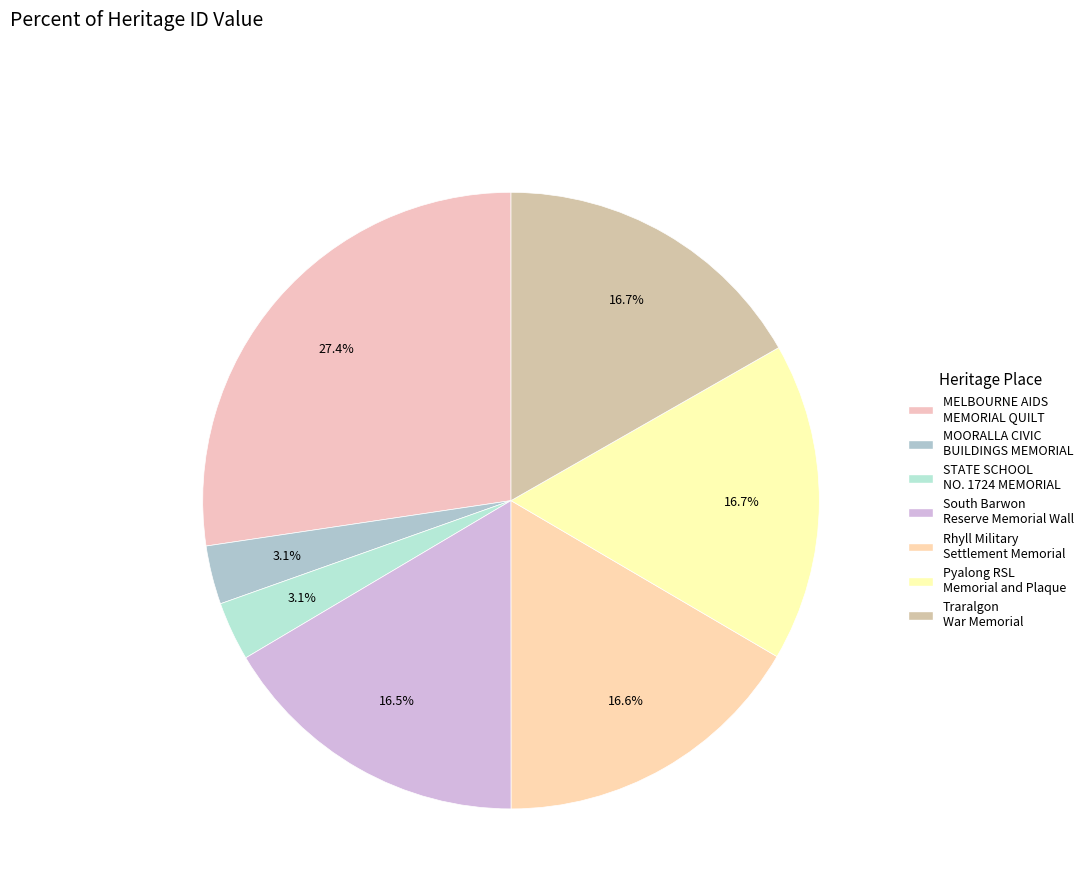

True or false: MELBOURNE AIDS MEMORIAL QUILT accounts for 33% of the total.

False